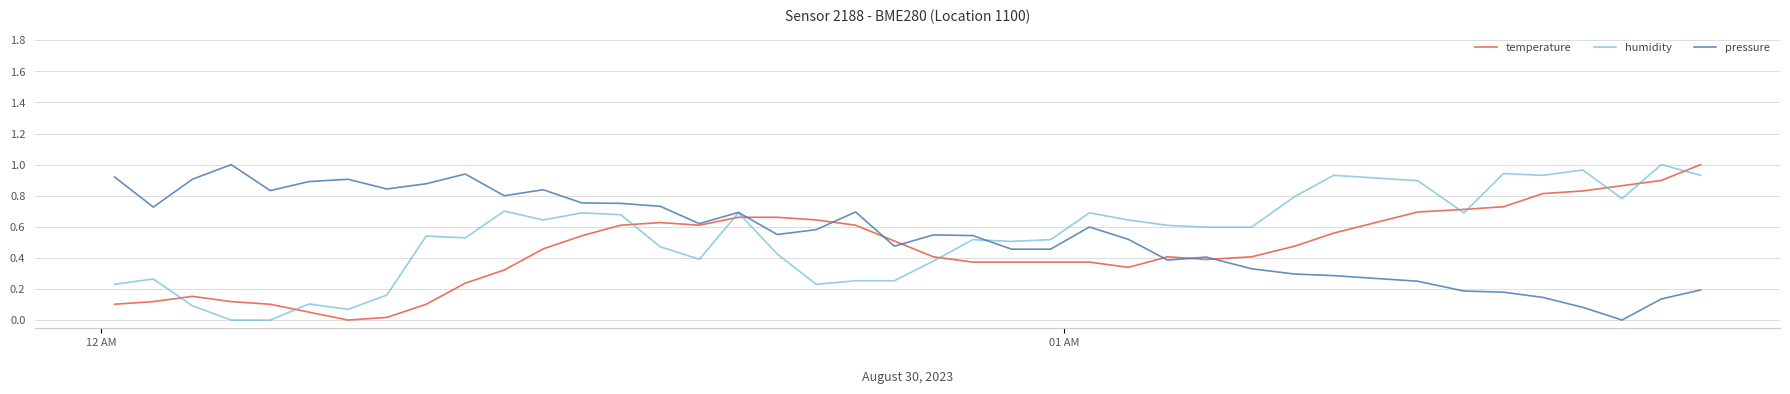

True or false: temperature and humidity intersect in this chart.

True